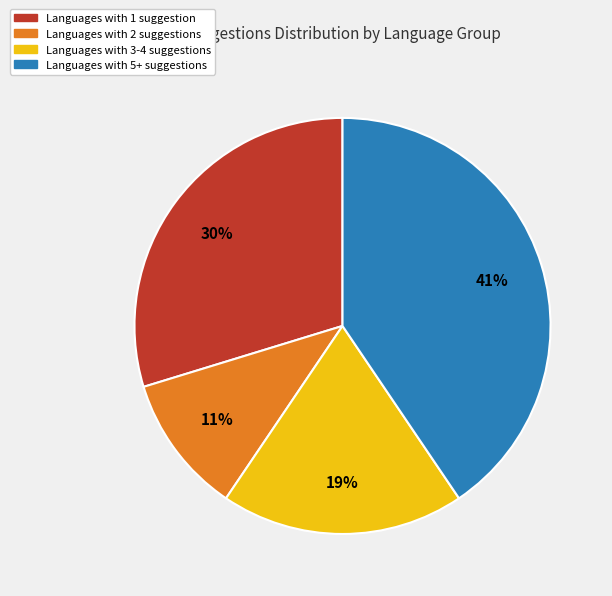

Does any single category account for the majority?

No